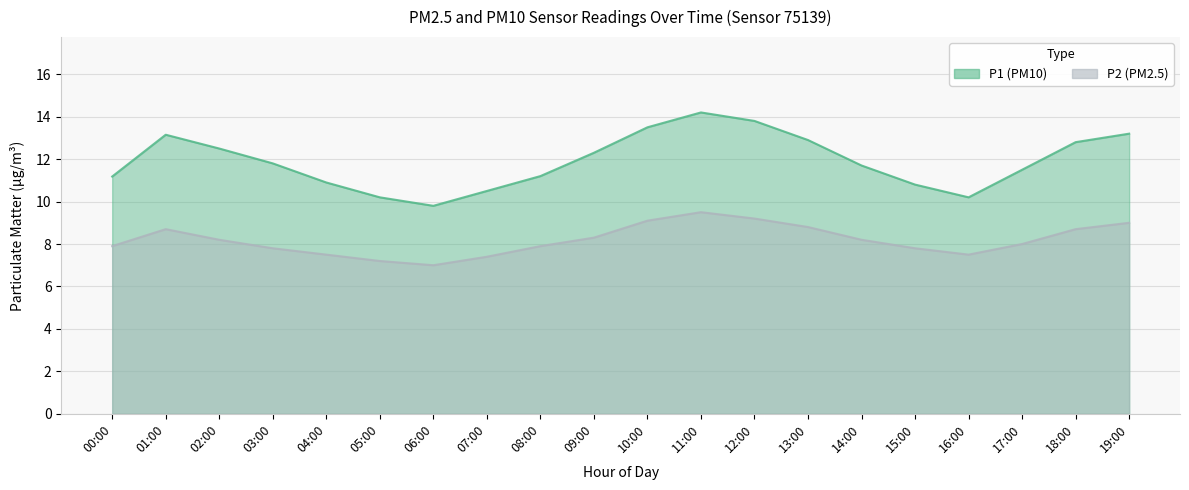

What is the difference between the highest and lowest values at 19:00?

4.2